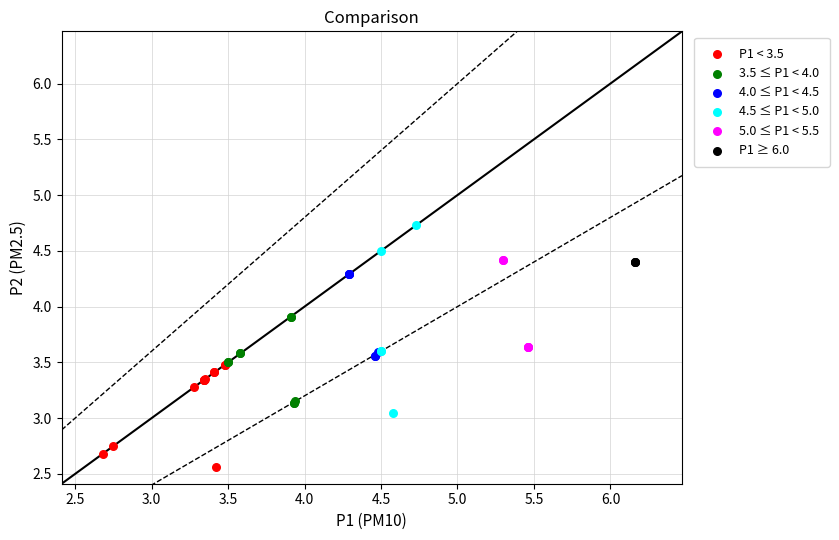

Which series reaches the minimum Y coordinate?

P1 < 3.5